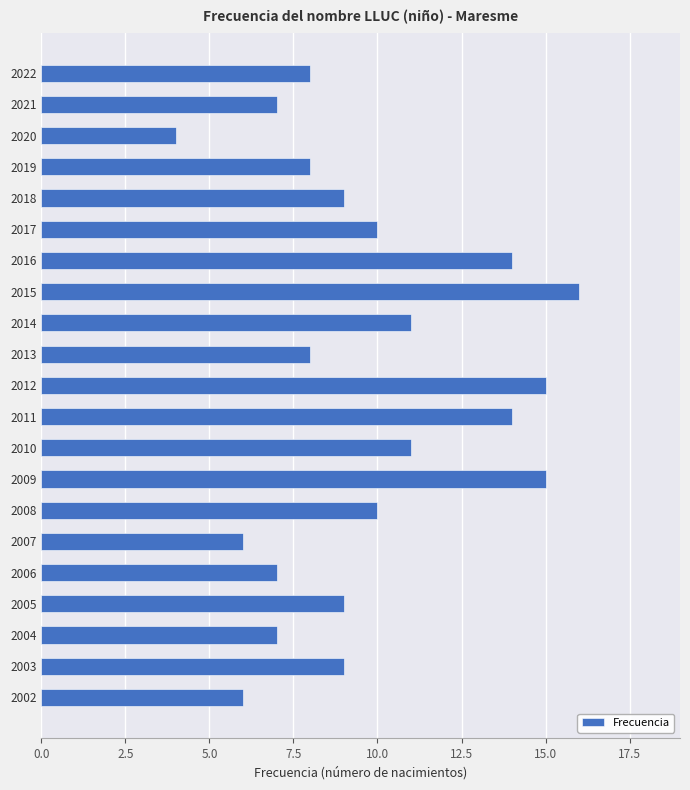

What is the difference between the second highest and minimum values?

11